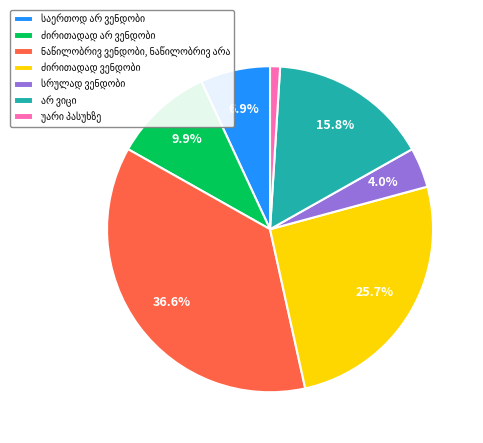

Is there a majority slice in this chart?

No